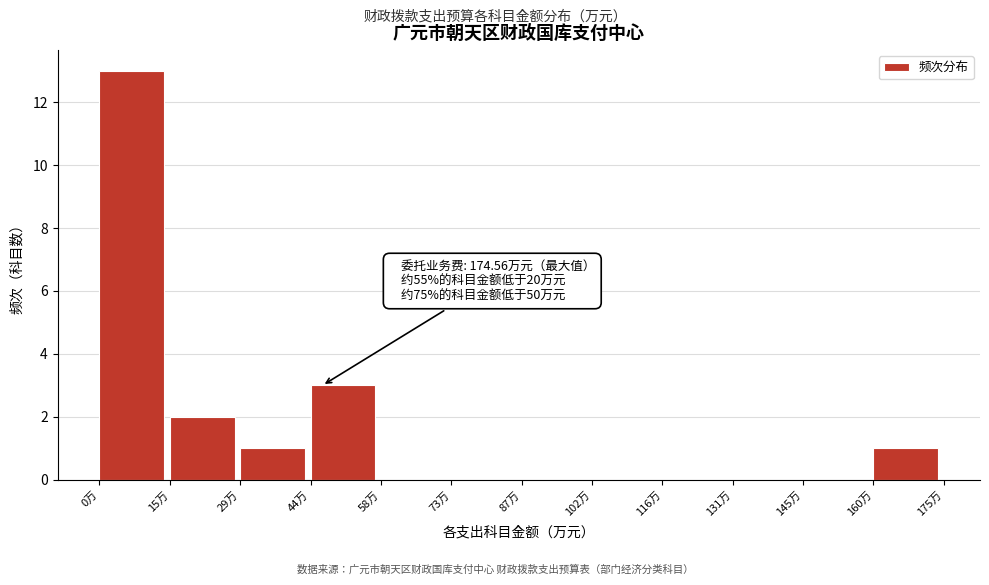

Over which range of the x-axis is the bar tallest?

0 to 14